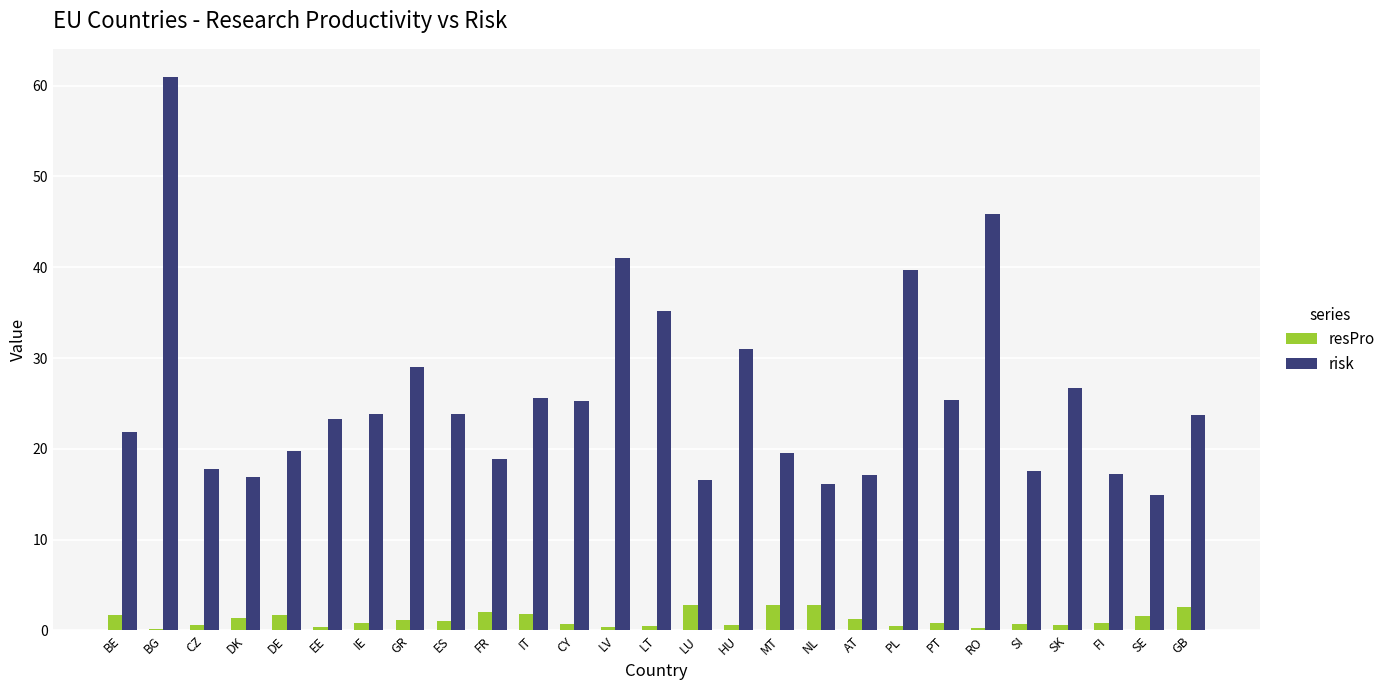

Is it true that resPro equals 1.7 at BE?

True